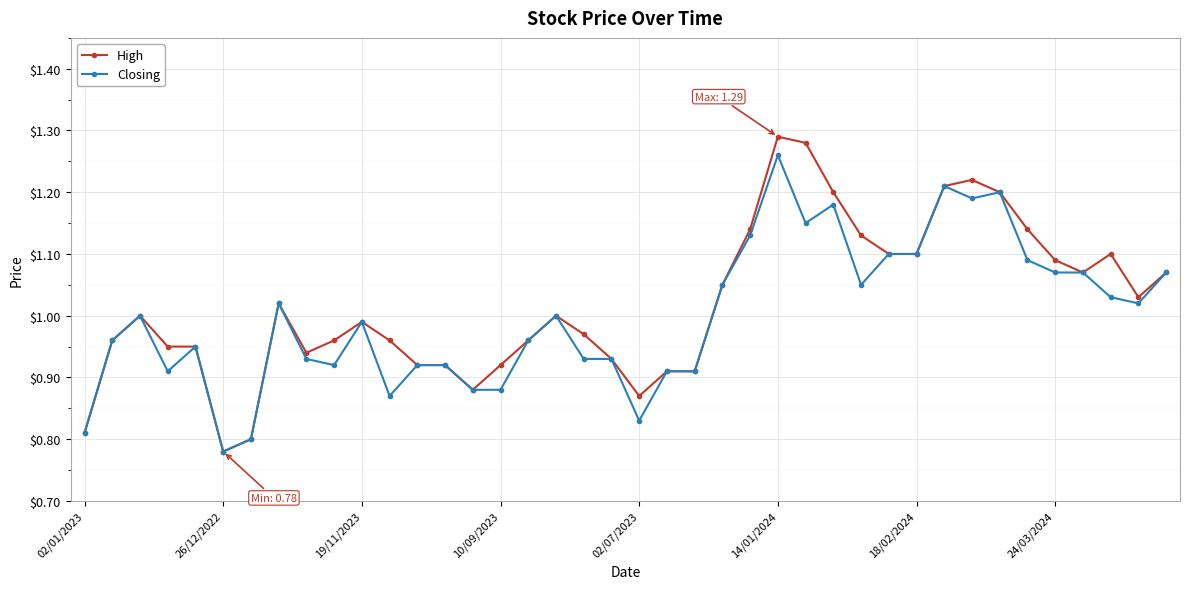

What is the sum of all Closing values?

40.0